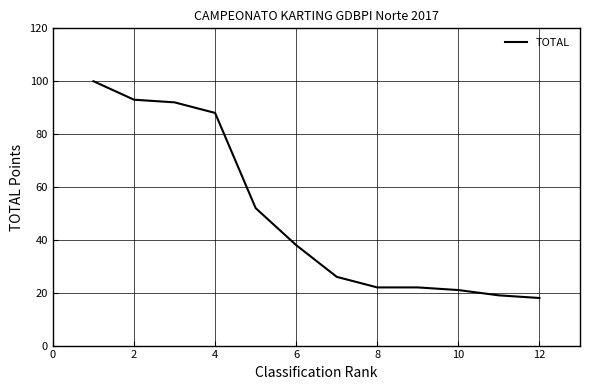

Reading left to right, extract all data points from this chart.

100	93	92	88	52	38	26	22	22	21	19	18